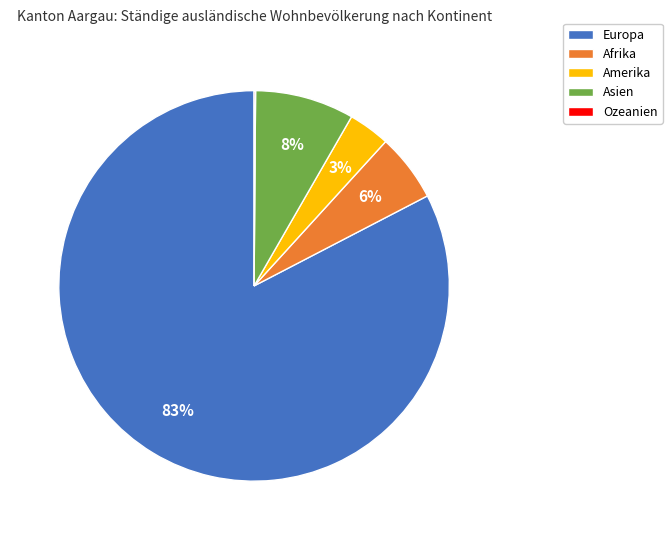

To the nearest percent, what percentage of the pie is Afrika?

6%